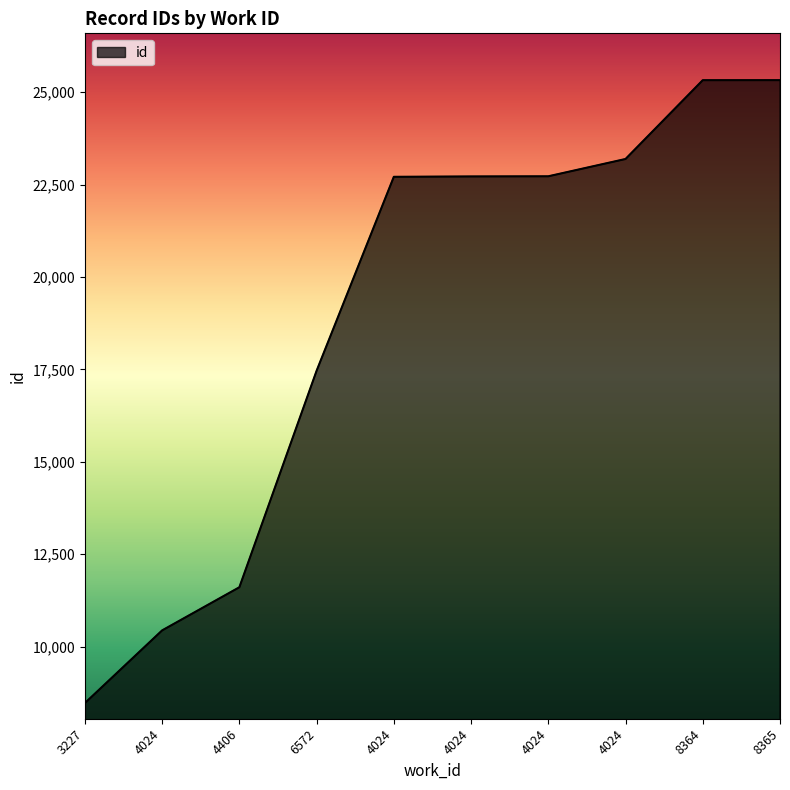

List the labels in order of value, largest first.

8365, 8364, 4024, 4024, 4024, 4024, 6572, 4406, 4024, 3227